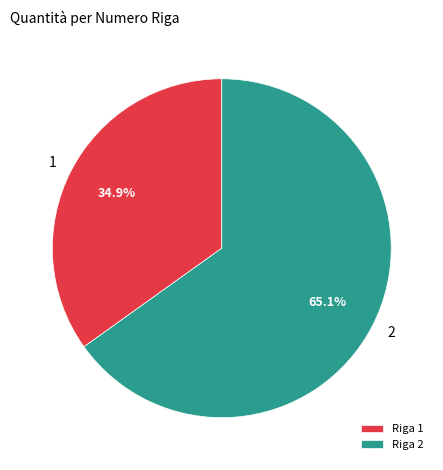

Is there a majority slice in this chart?

Yes